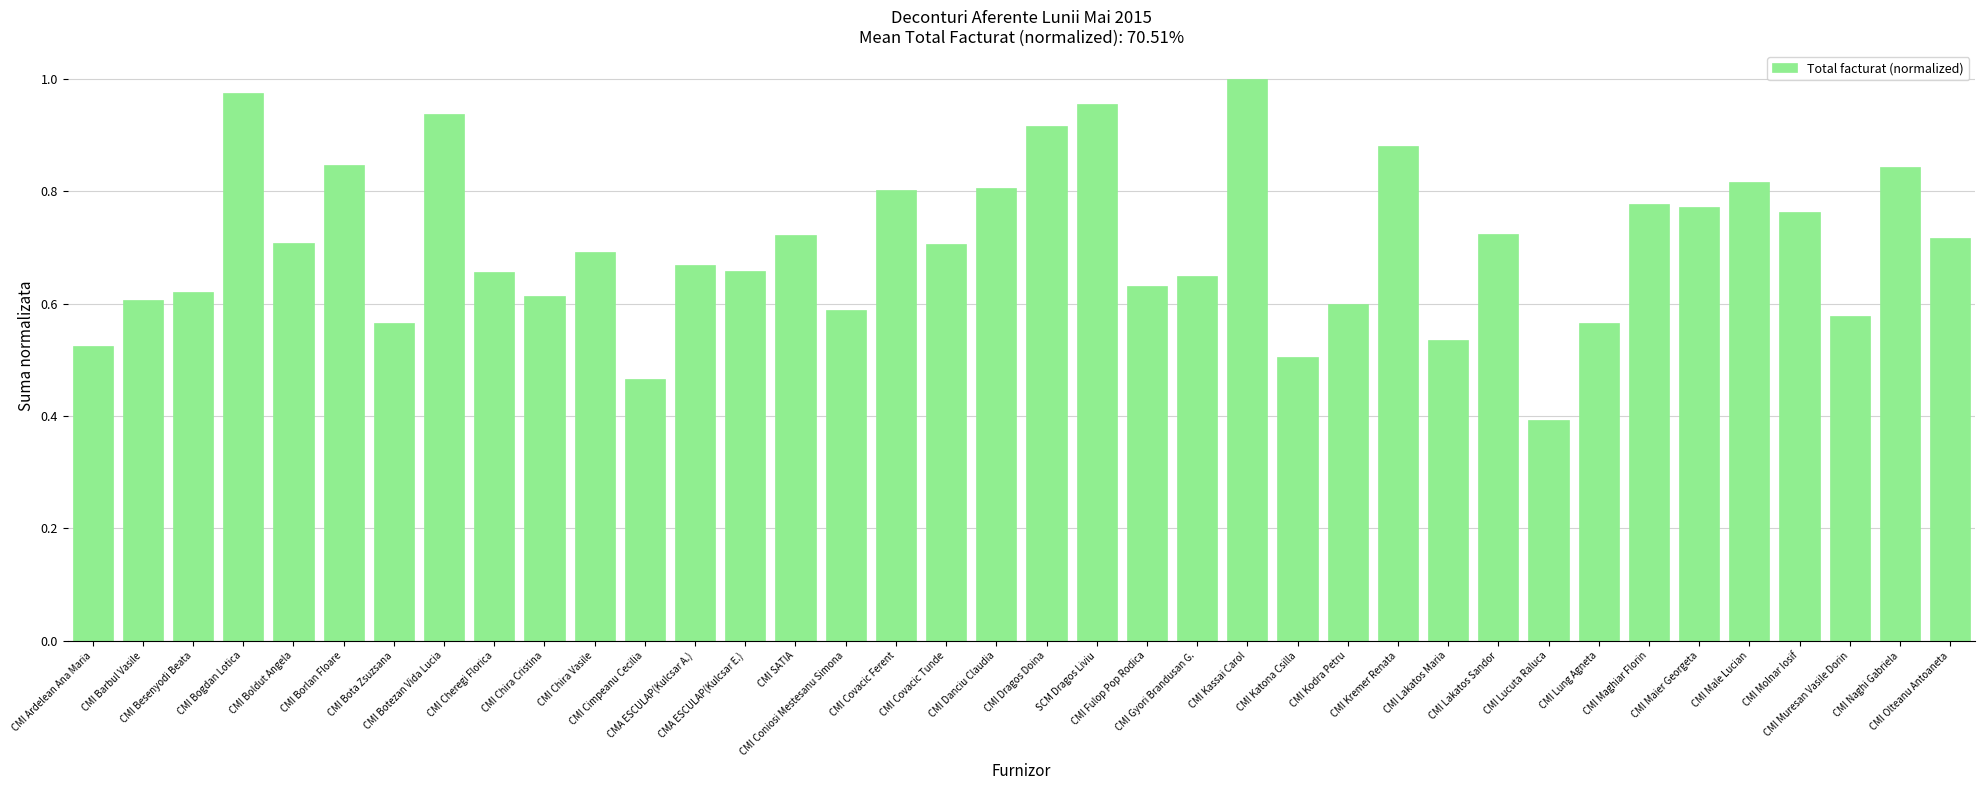

What is the label of the 38th bar from the right?

CMI Ardelean Ana Maria